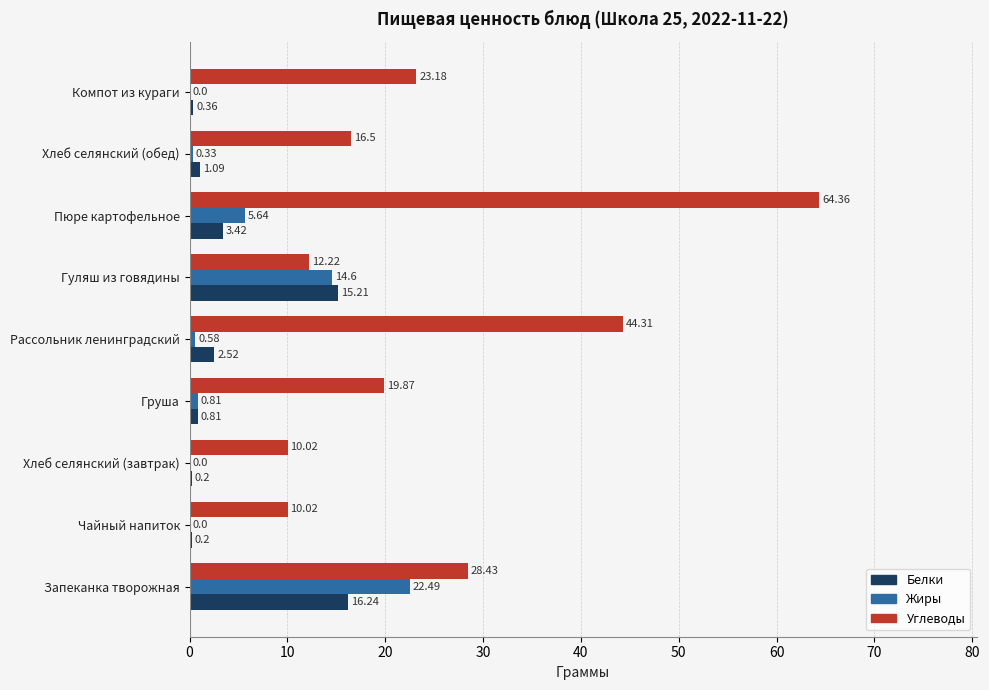

Which series changed the most between Запеканка творожная and Гуляш из говядины?

Углеводы